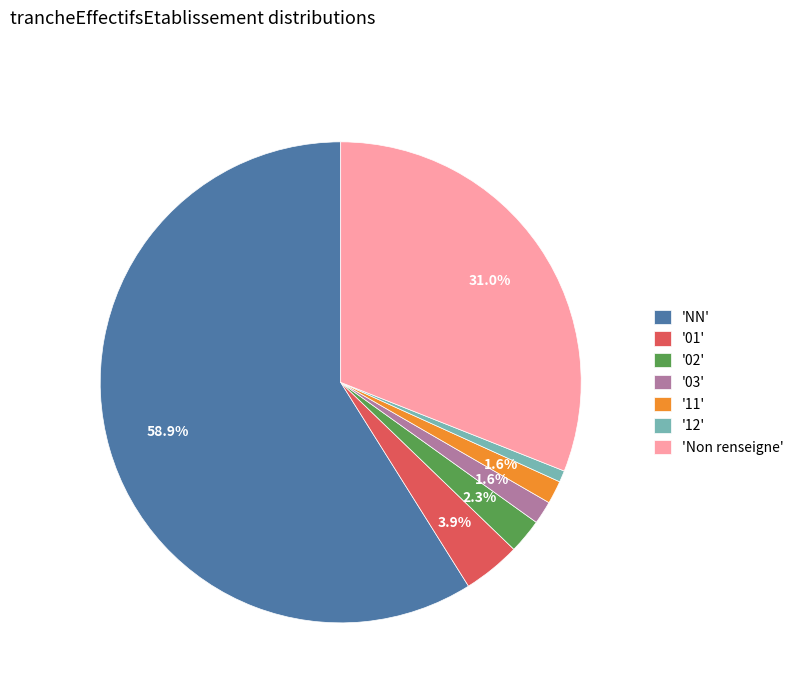

Approximately how many times larger is the value at 'NN' compared to 'Non renseigne'?

1.9